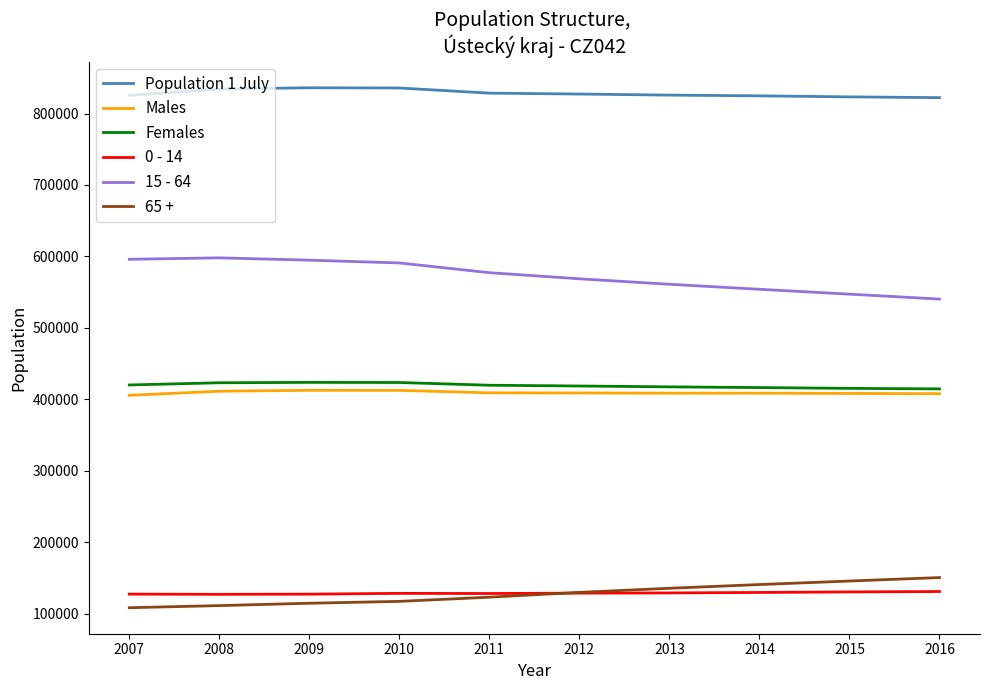

What is the total value across all series at 2014?

2473638